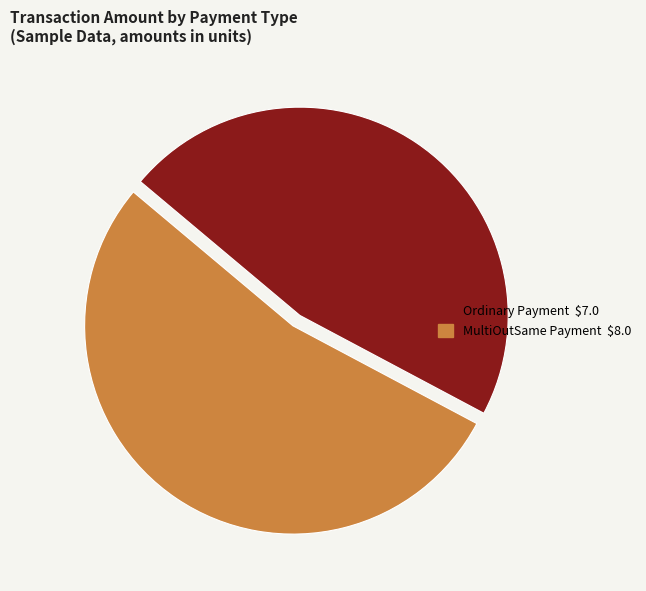

Is there any slice that represents more than half of the pie?

Yes